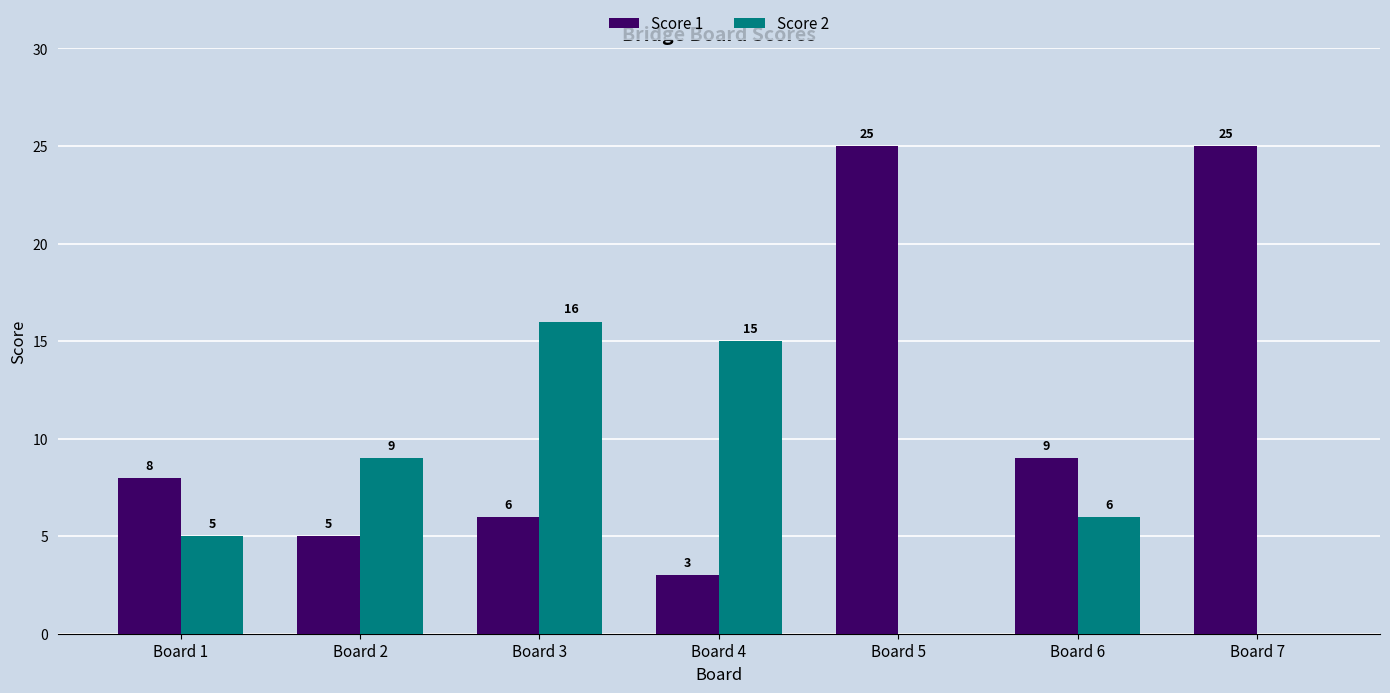

Which series changed the most between Board 2 and Board 5?

Score 1